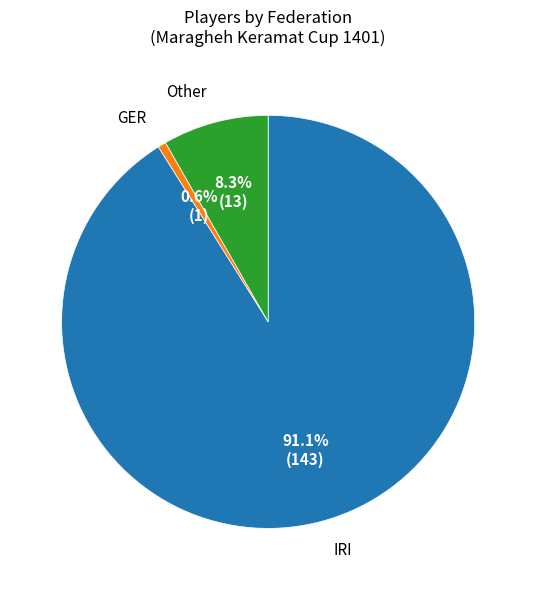

Does any single category account for the majority?

Yes